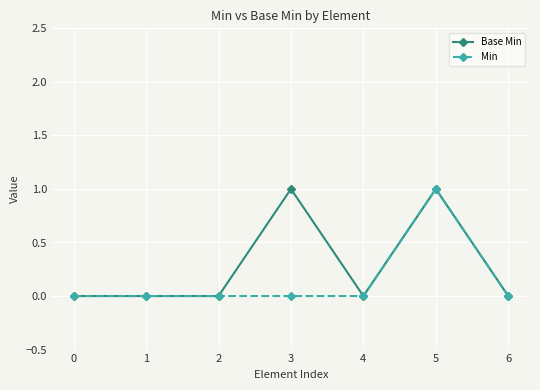

The Min series shows 1 at 5. True or false?

True